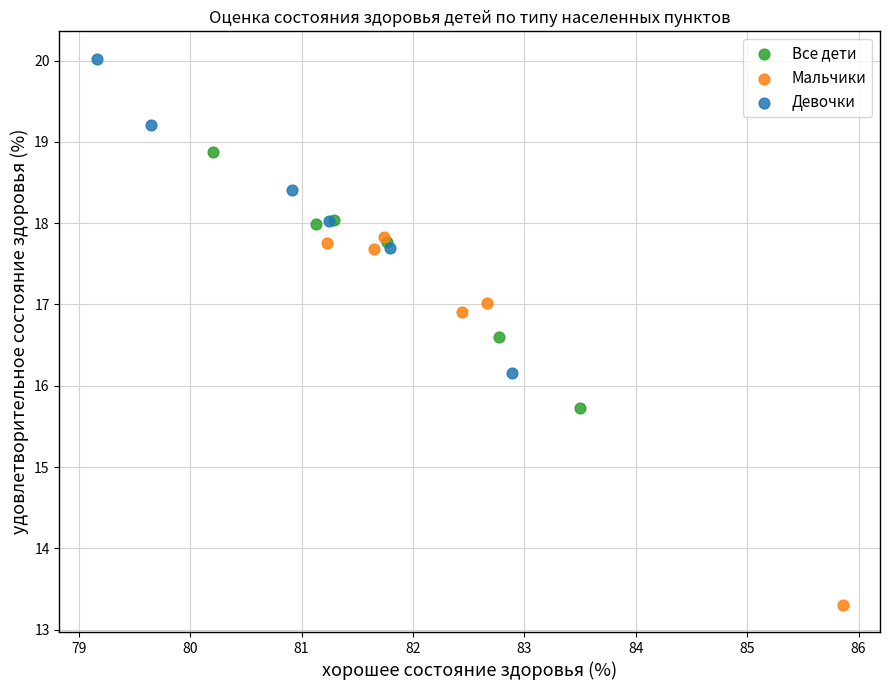

Which series reaches the minimum Y coordinate?

Мальчики